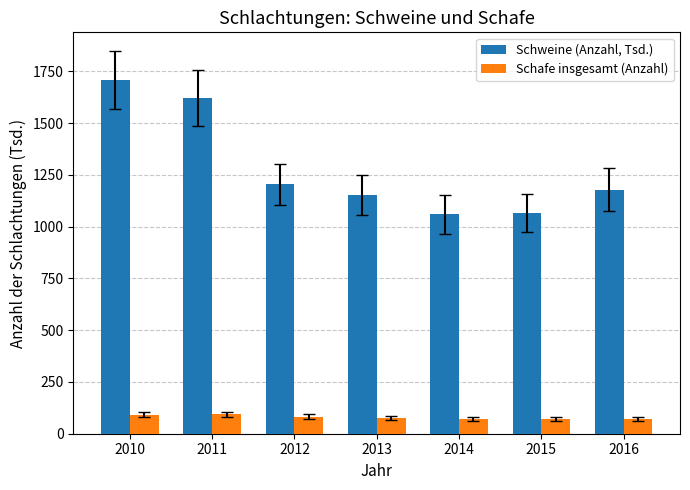

Are the bars horizontal?

No